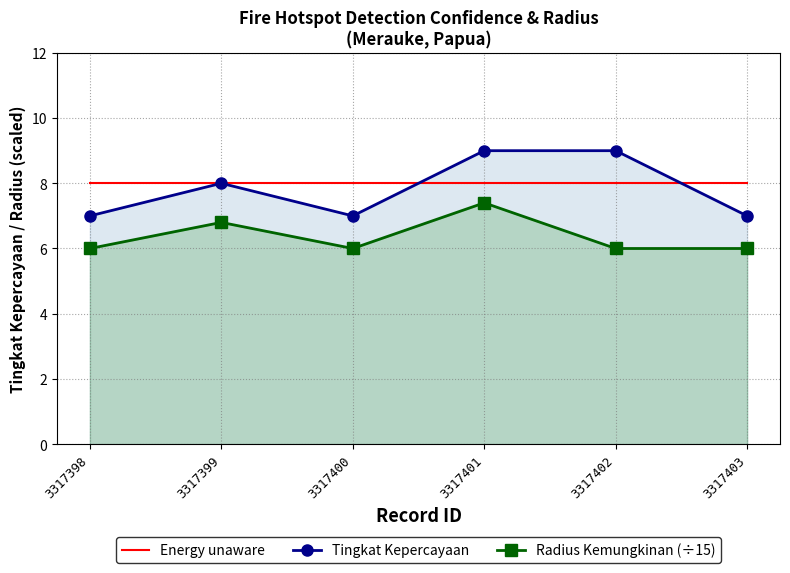

Between 3317400 and 3317402, which series saw the biggest shift?

Tingkat Kepercayaan